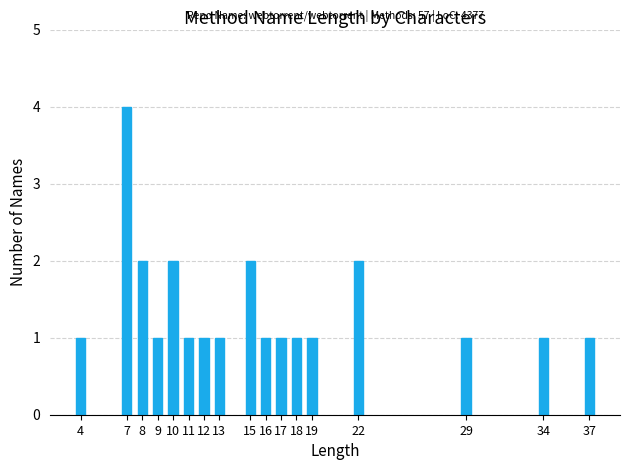

Reading right to left, extract all data points from this chart.

1	1	1	2	1	1	1	1	2	1	1	1	2	1	2	4	1